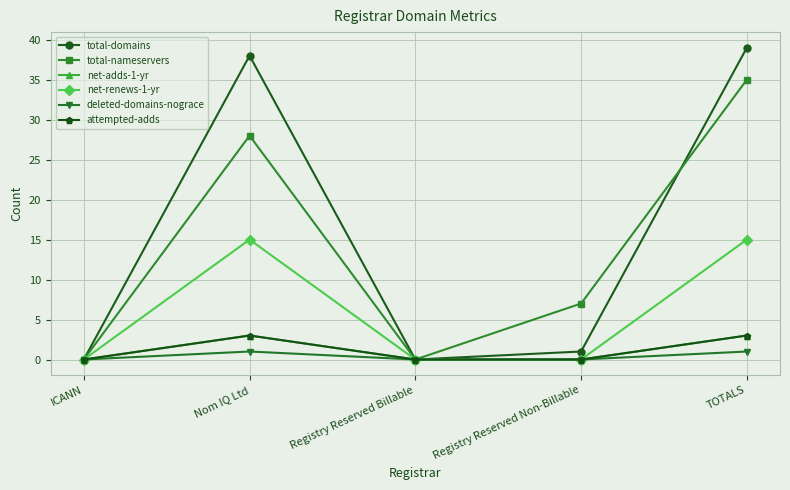

The net-adds-1-yr series shows 1 at ICANN. True or false?

False